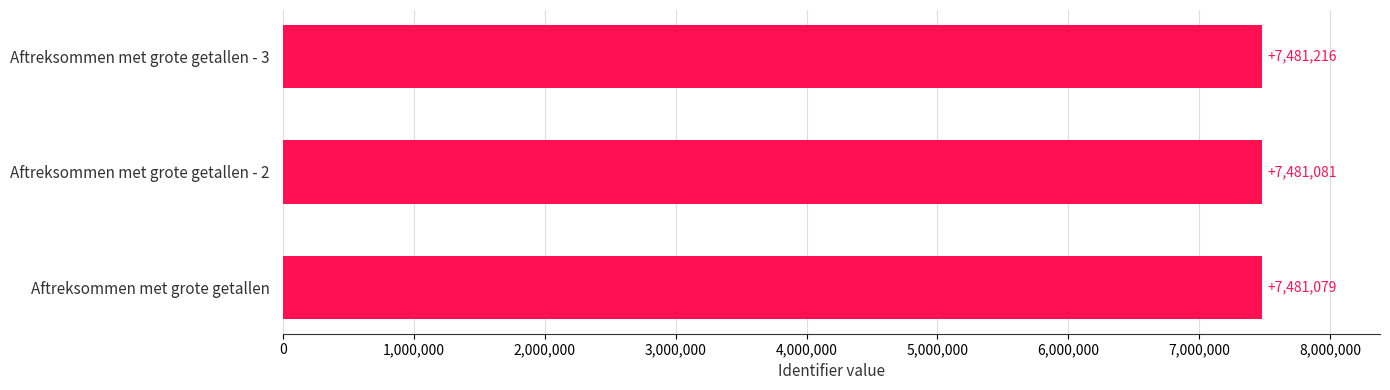

Approximately how many times larger is the value at Aftreksommen met grote getallen compared to Aftreksommen met grote getallen - 3?

1.0